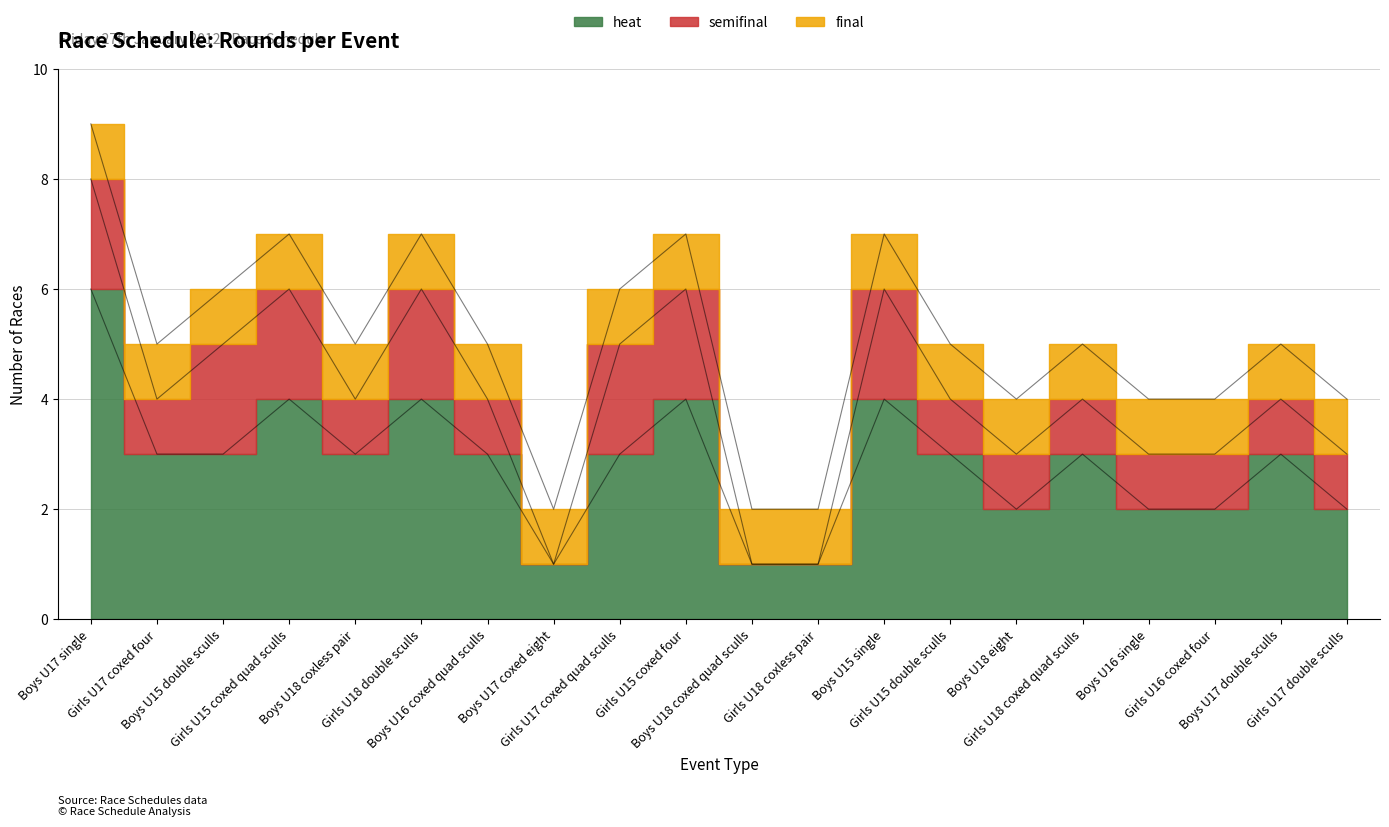

Where does the heat series first go above 3?

Boys U17 single